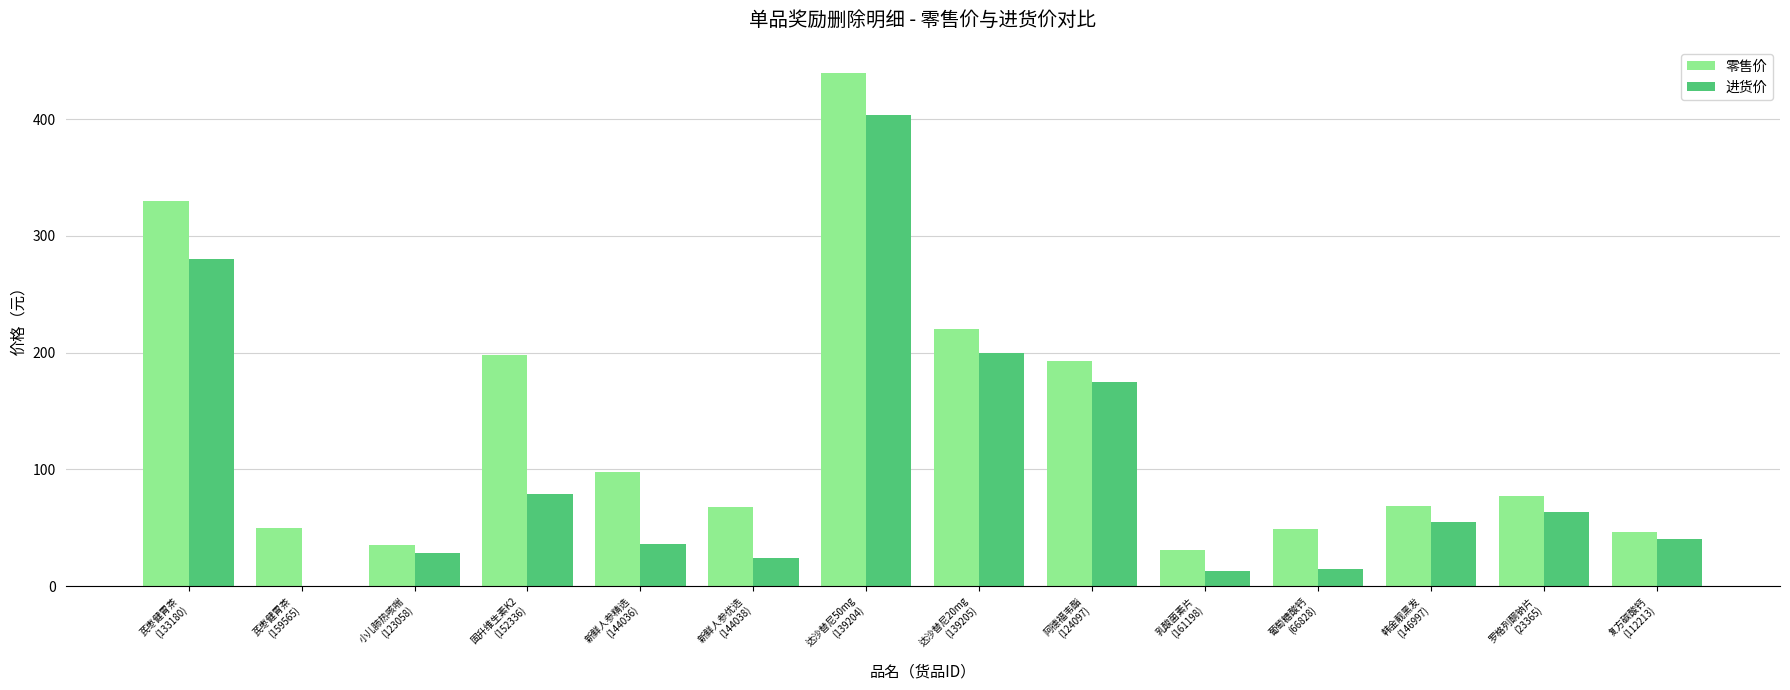

What is the sum of all 进货价 values?

1413.2